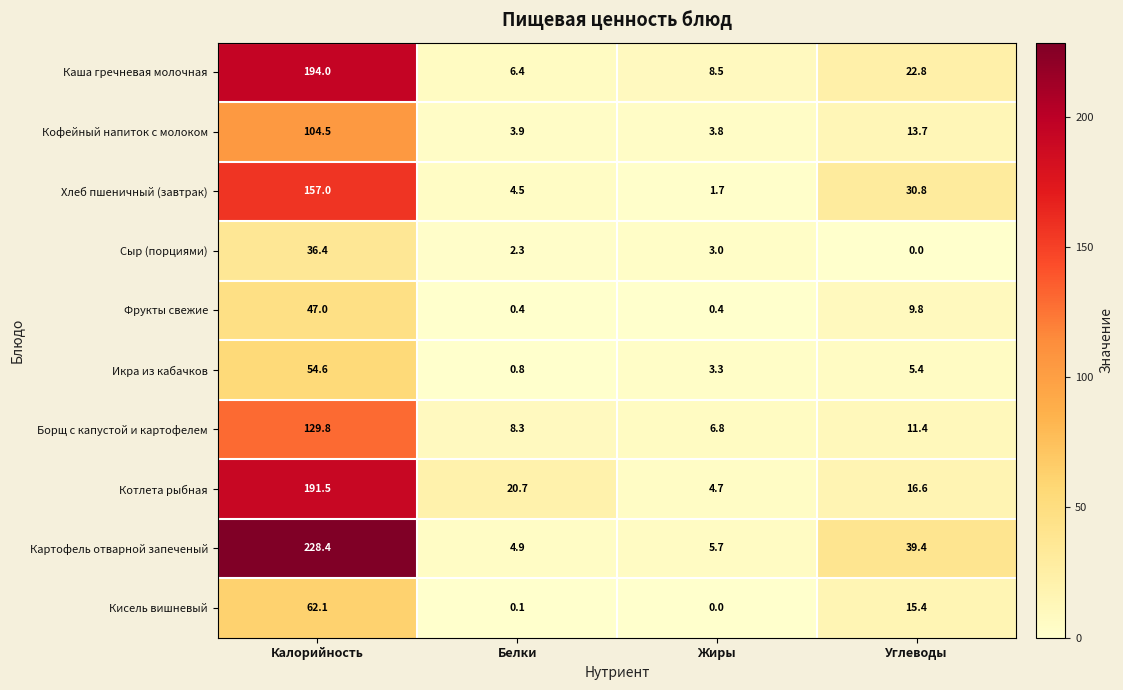

What is the sum of the Котлета рыбная values at Белки and Жиры?

25.4